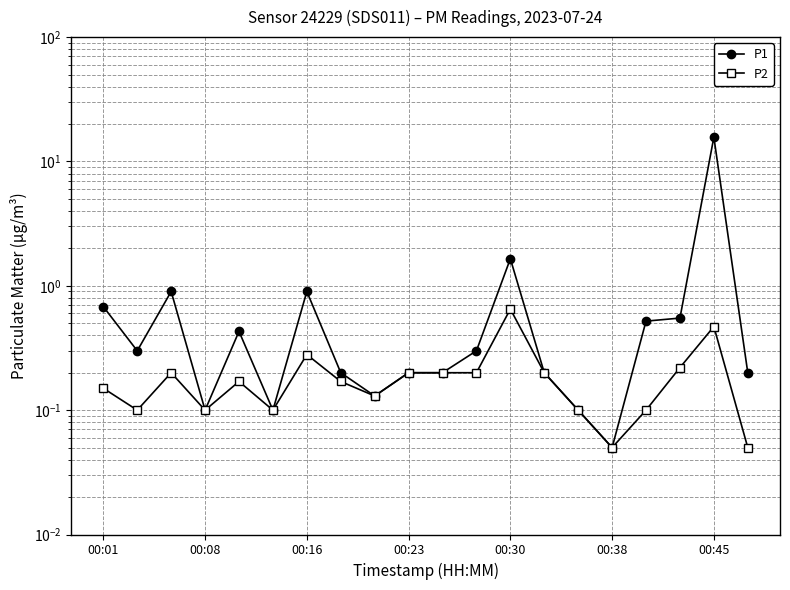

True or false: P1 has more than 0 points higher than both neighbors.

True